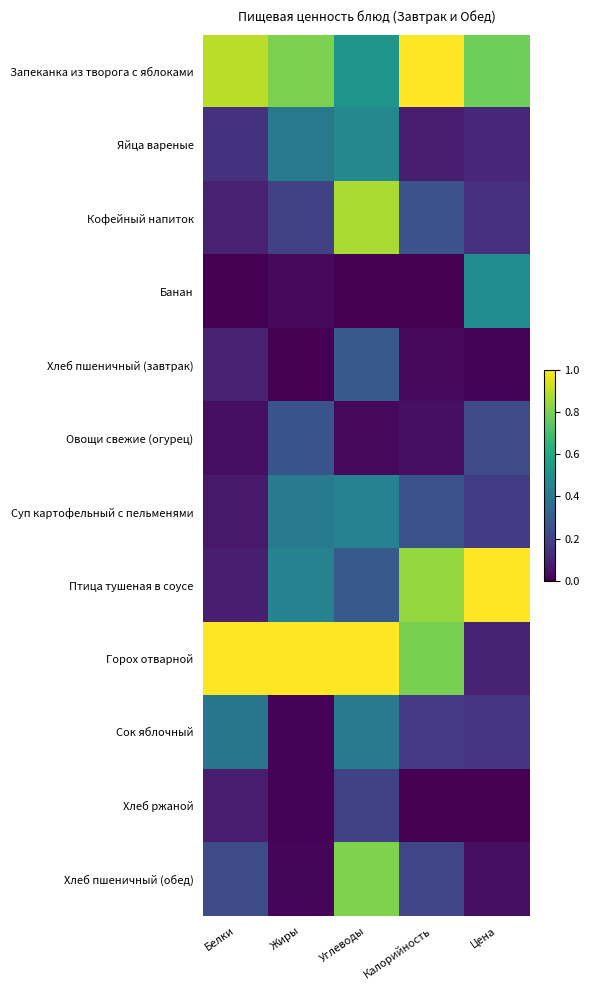

Reading left to right, transcribe all the data shown in this chart.

Запеканка из творога с яблоками: Белки=0.9	Жиры=0.8	Углеводы=0.5	Калорийность=1.0	Цена=0.8
Яйца вареные: Белки=0.1	Жиры=0.4	Углеводы=0.5	Калорийность=0.1	Цена=0.1
Кофейный напиток: Белки=0.1	Жиры=0.2	Углеводы=0.9	Калорийность=0.3	Цена=0.1
Банан: Белки=0.0	Жиры=0.0	Углеводы=0.0	Калорийность=0.0	Цена=0.5
Хлеб пшеничный (завтрак): Белки=0.1	Жиры=0.0	Углеводы=0.3	Калорийность=0.0	Цена=0.0
Овощи свежие (огурец): Белки=0.0	Жиры=0.3	Углеводы=0.0	Калорийность=0.0	Цена=0.2
Суп картофельный с пельменями: Белки=0.1	Жиры=0.4	Углеводы=0.4	Калорийность=0.3	Цена=0.2
Птица тушеная в соусе: Белки=0.1	Жиры=0.4	Углеводы=0.3	Калорийность=0.8	Цена=1.0
Горох отварной: Белки=1.0	Жиры=1.0	Углеводы=1.0	Калорийность=0.8	Цена=0.1
Сок яблочный: Белки=0.4	Жиры=0.0	Углеводы=0.4	Калорийность=0.2	Цена=0.2
Хлеб ржаной: Белки=0.1	Жиры=0.0	Углеводы=0.2	Калорийность=0.0	Цена=0.0
Хлеб пшеничный (обед): Белки=0.2	Жиры=0.0	Углеводы=0.8	Калорийность=0.2	Цена=0.0